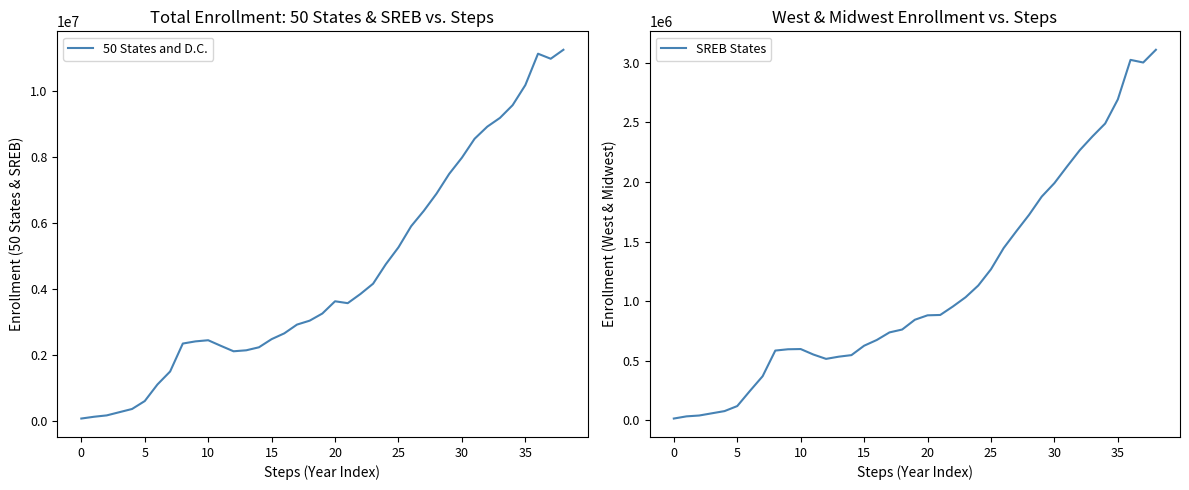

True or false: SREB States and 50 States and D.C. cross at least once.

False